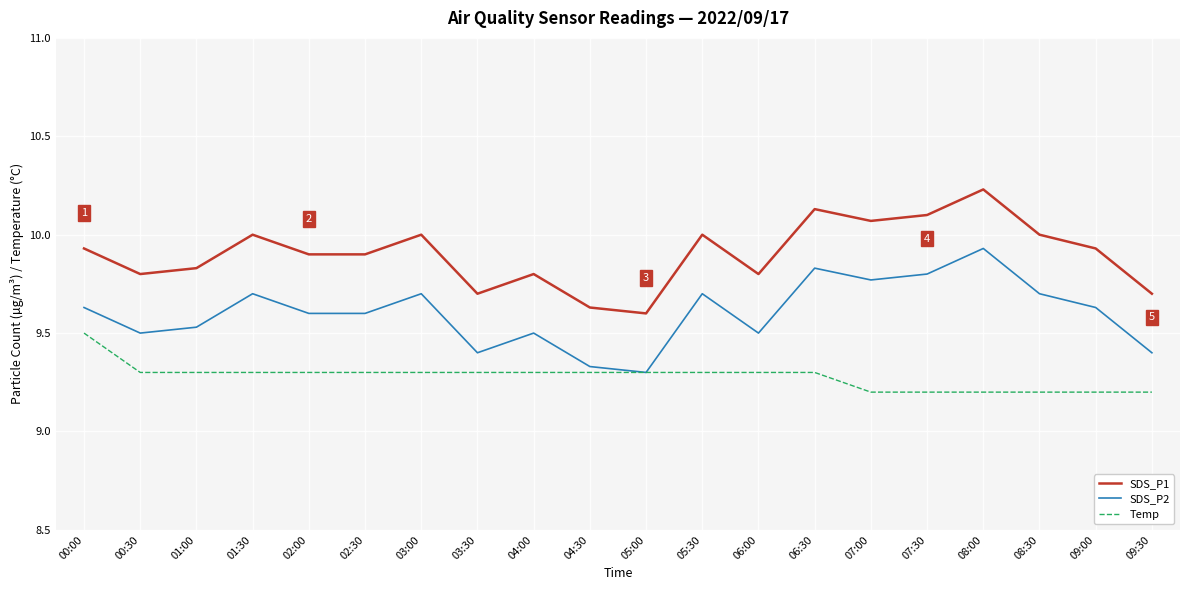

What is the difference between the maximum and minimum values in the SDS_P2 series?

0.6